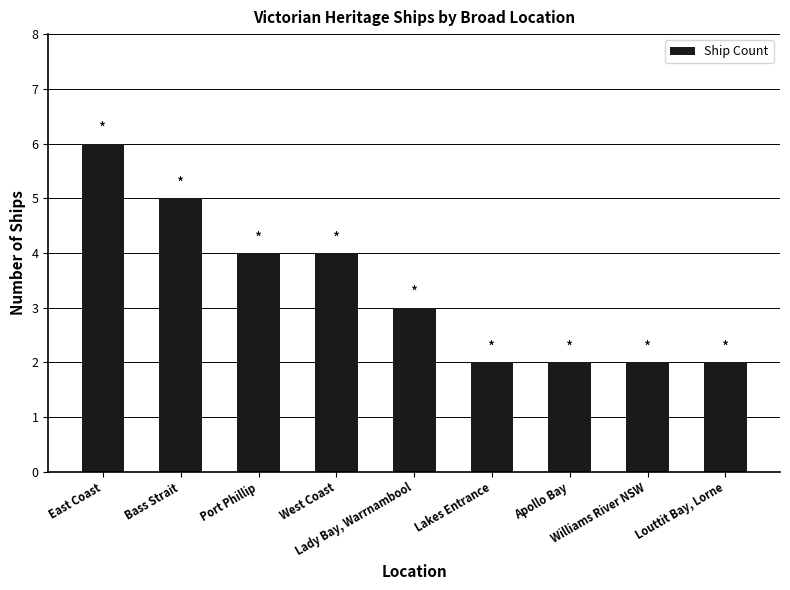

What is the difference between the values at West Coast and East Coast?

2